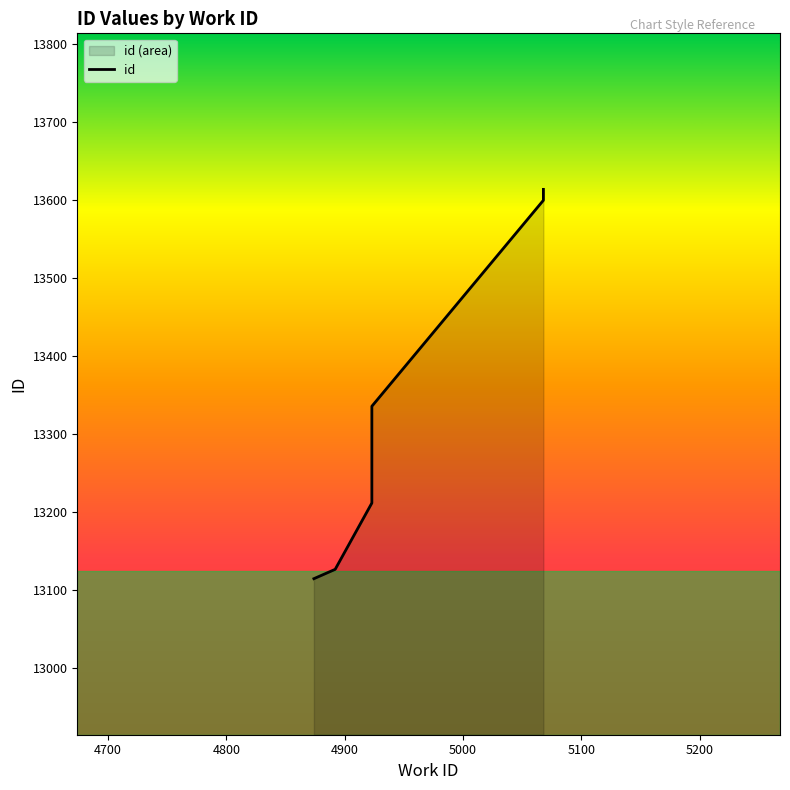

The chart shows a value of 6135 at 4923. True or false?

False